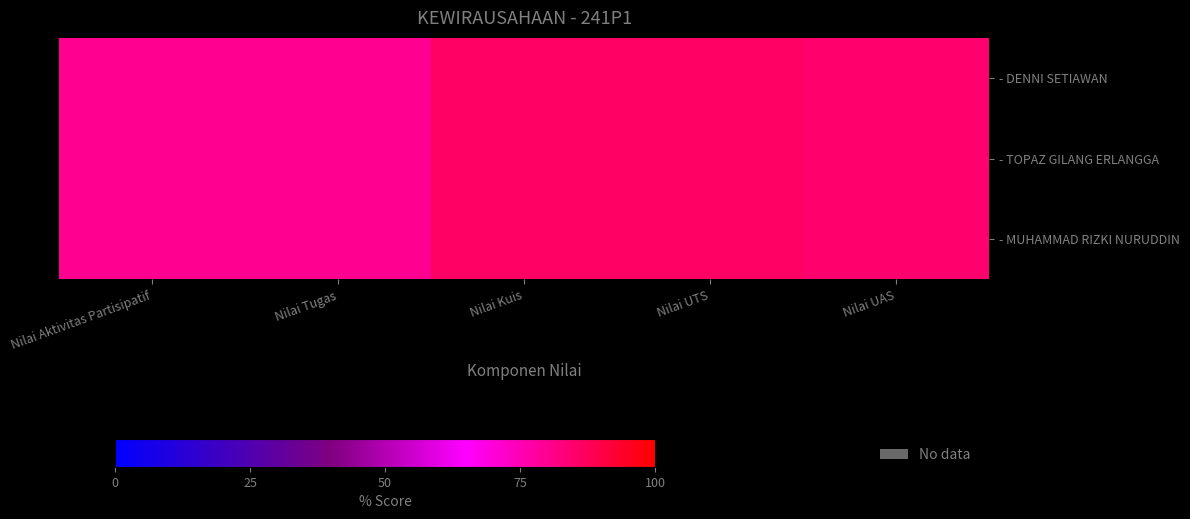

Which series changed the most between Nilai Aktivitas Partisipatif and Nilai Kuis?

- DENNI SETIAWAN